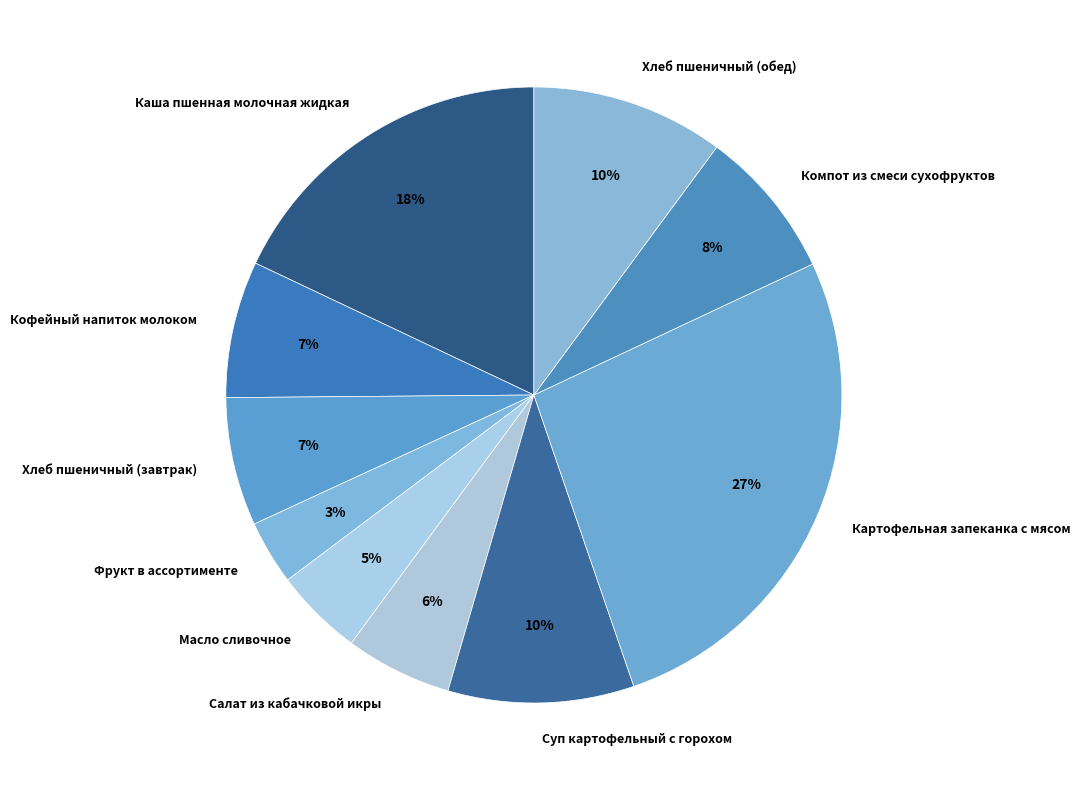

To the nearest percent, what is the combined percentage of Фрукт в ассортименте and Каша пшенная молочная жидкая?

21%